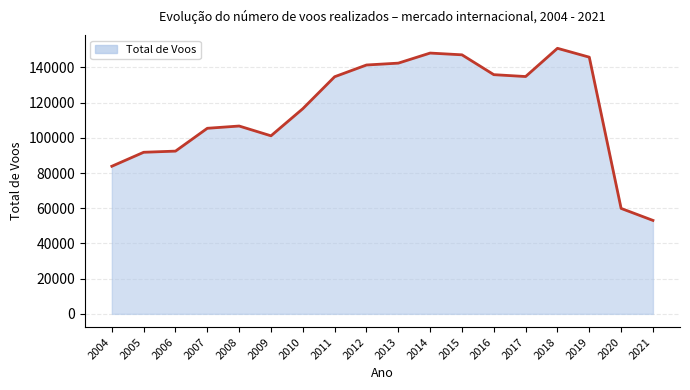

What is the change in value from 2004 to 2021?

-30753